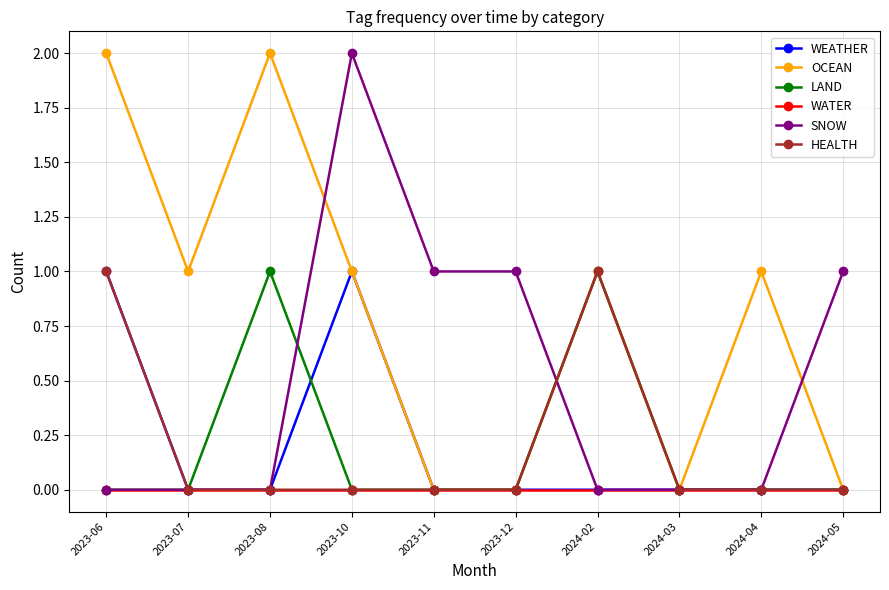

Does the chart have visible grid lines?

Yes